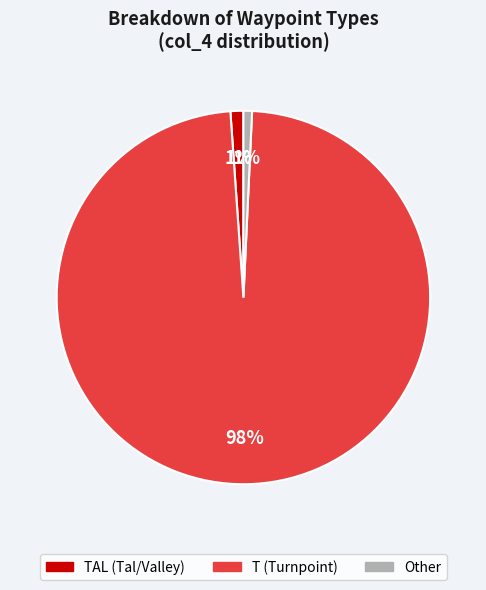

Is there a majority slice in this chart?

Yes